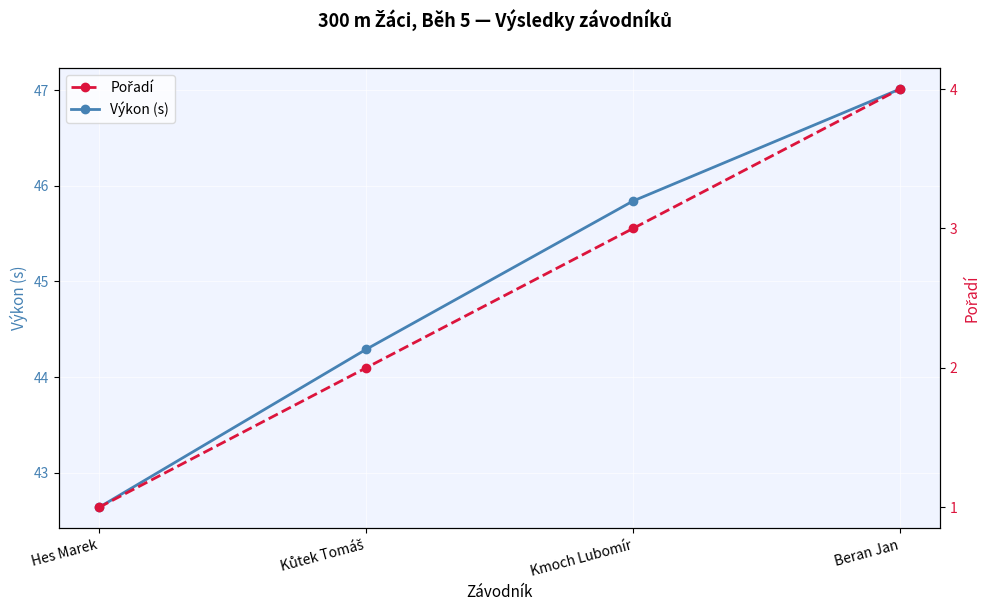

How many distinct data groups are displayed?

2